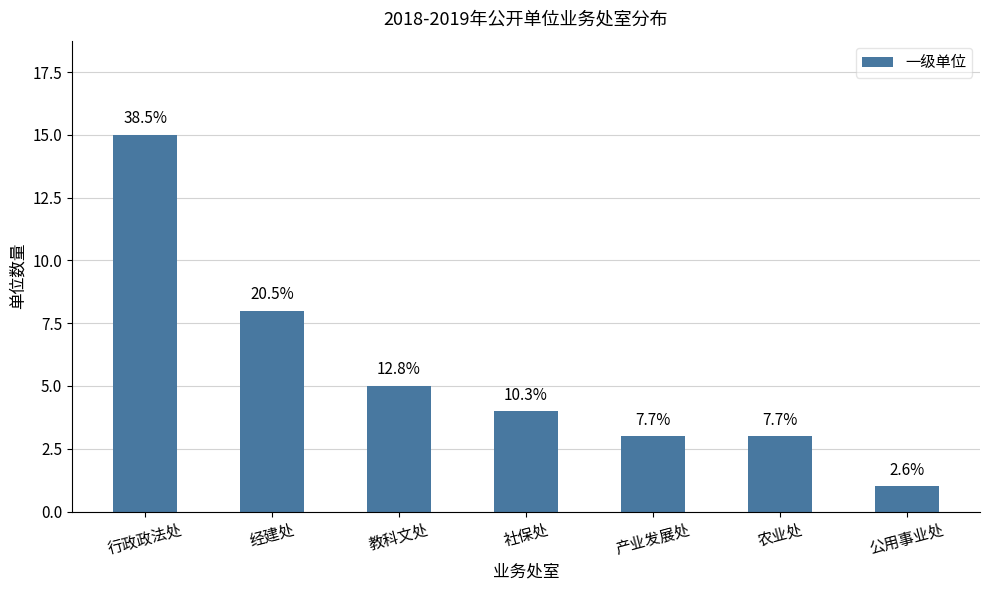

Is it true that the value at 农业处 is 3?

True